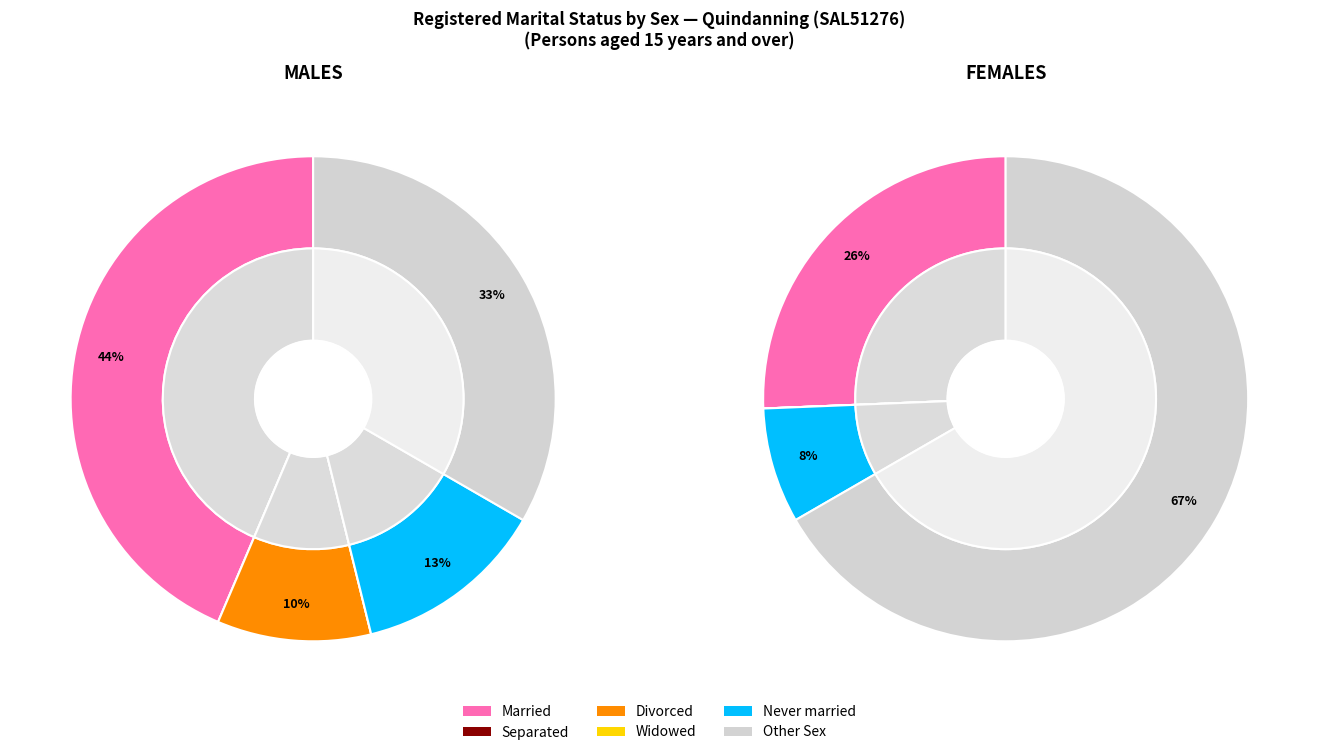

Which category has the biggest portion of the pie?

Married